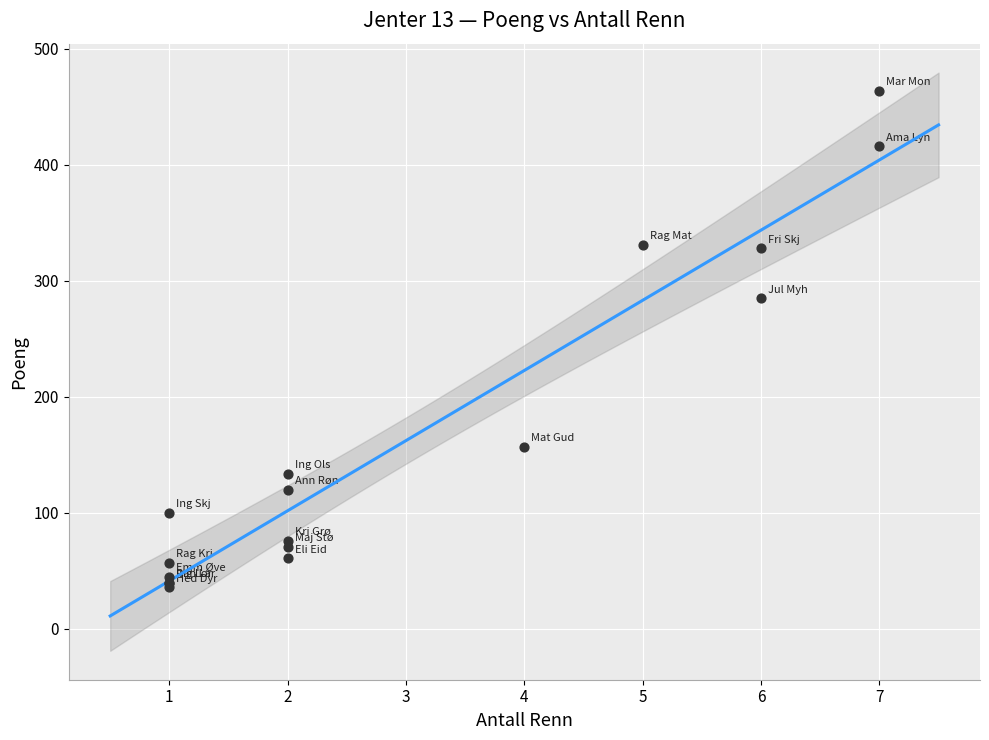

What Y value in the scatter plot is closest to 250?

285